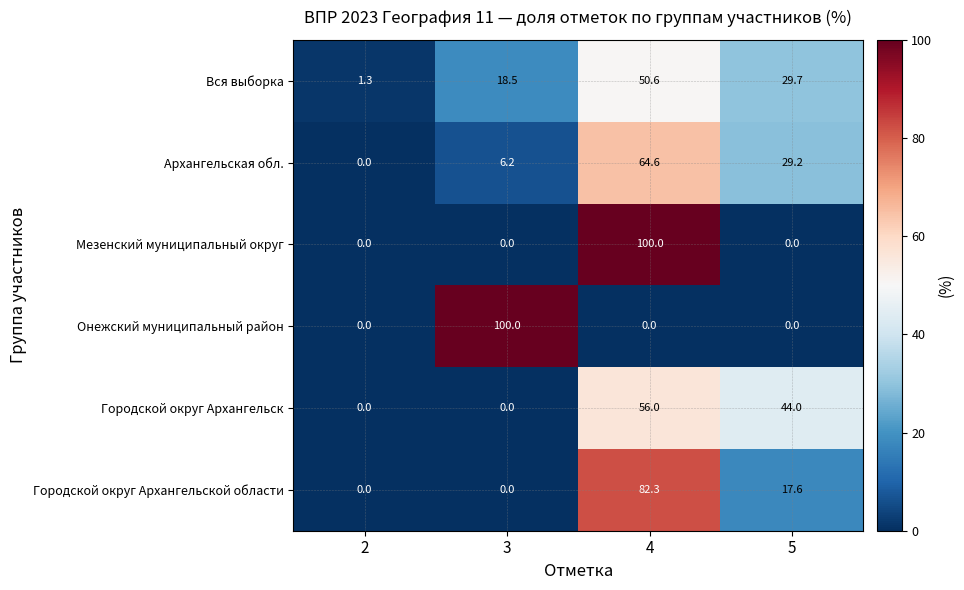

What is the total value across all series at 3?

124.7